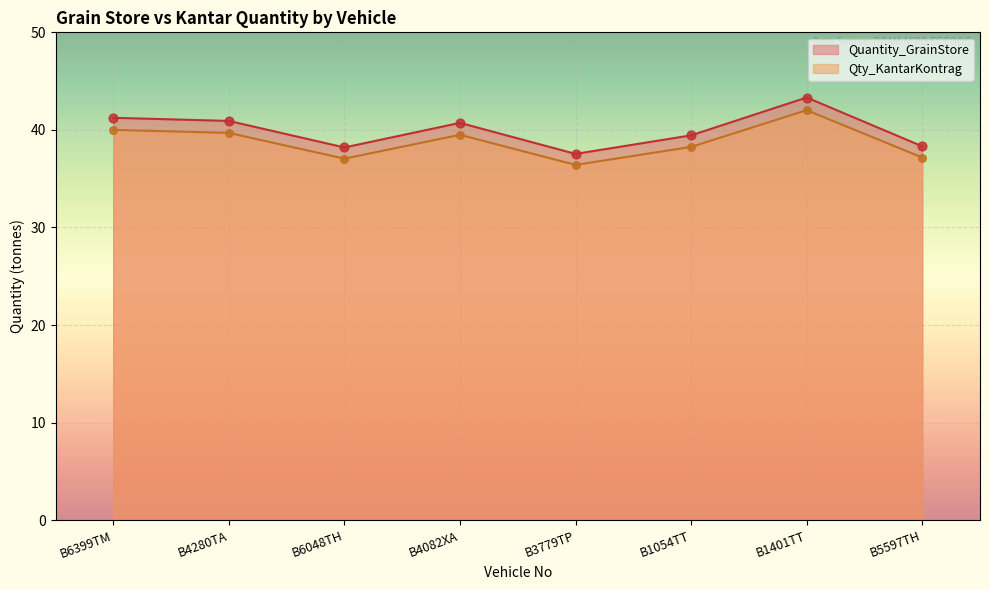

Which series contains the lowest Y value?

Qty_KantarKontrag